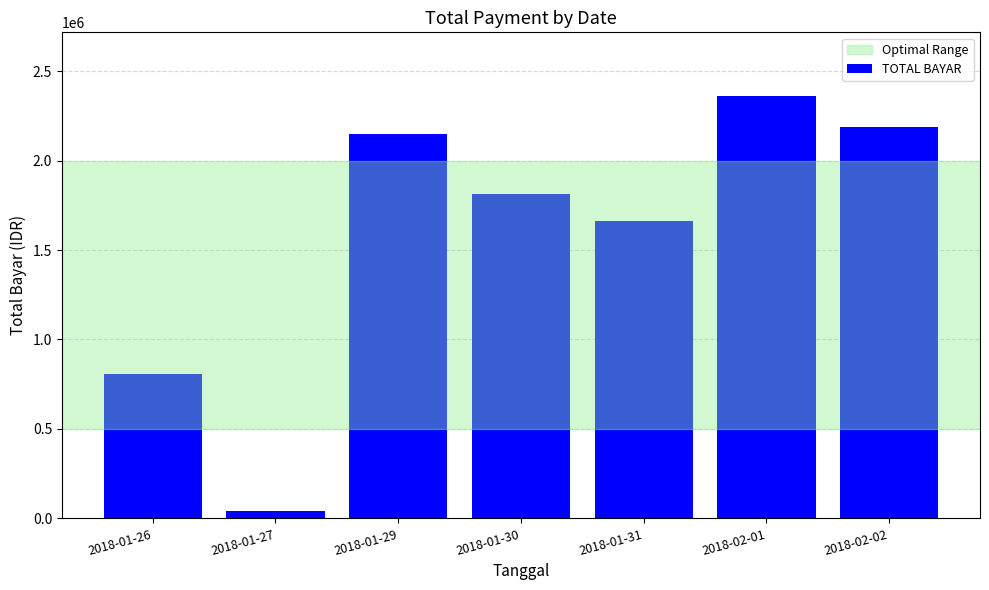

Are the bars grouped side by side (vs. stacked)?

No